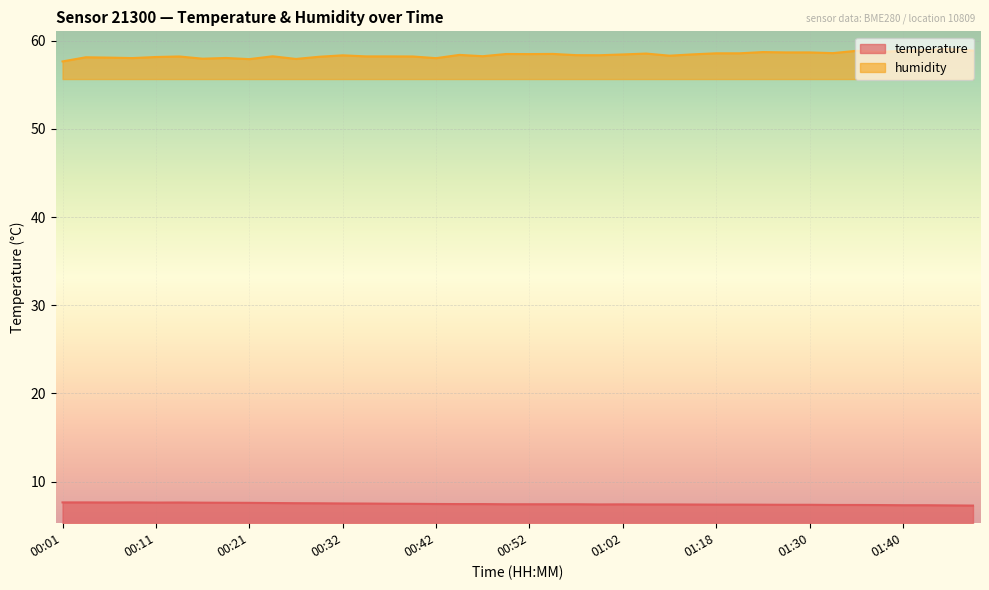

What is the label of the 40th point from the left?

01:48